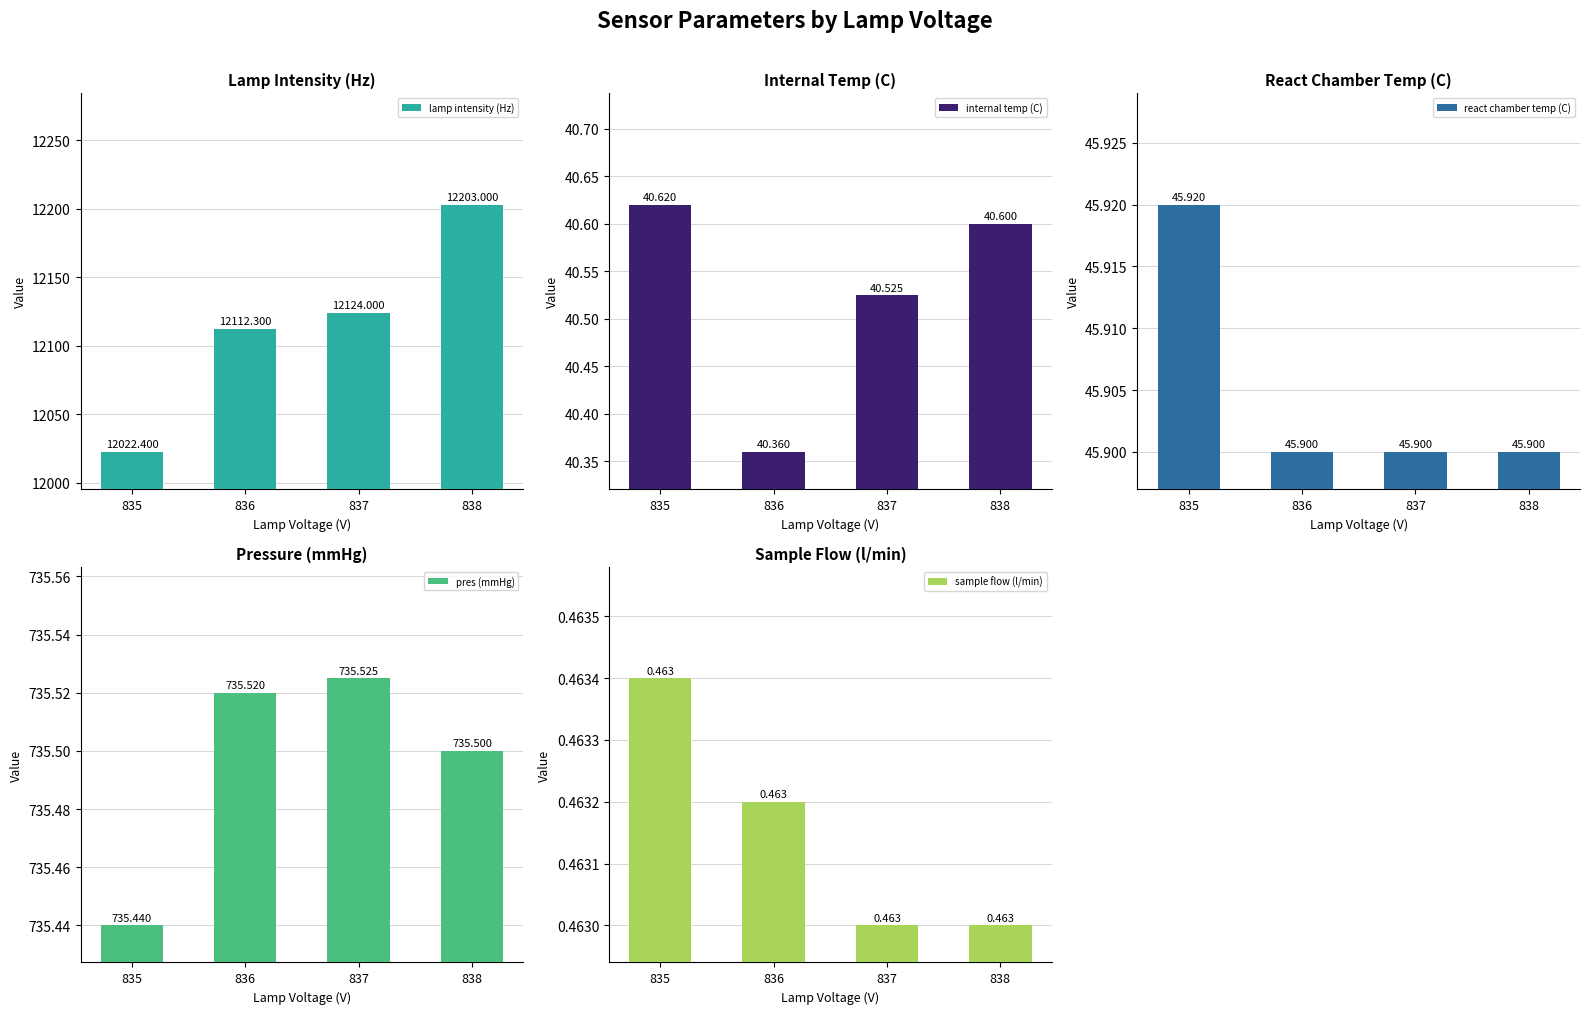

What is the value of the sample flow (l/min) bar at the 3rd from the left?

0.5